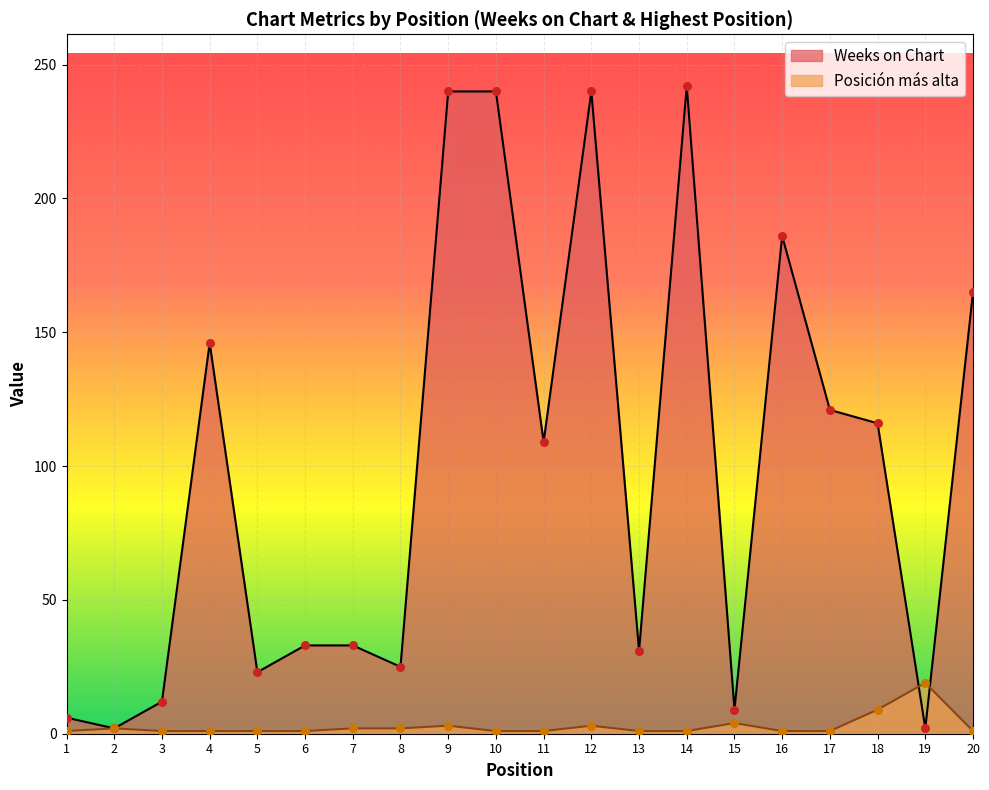

What is the total value across all series at 1?

7